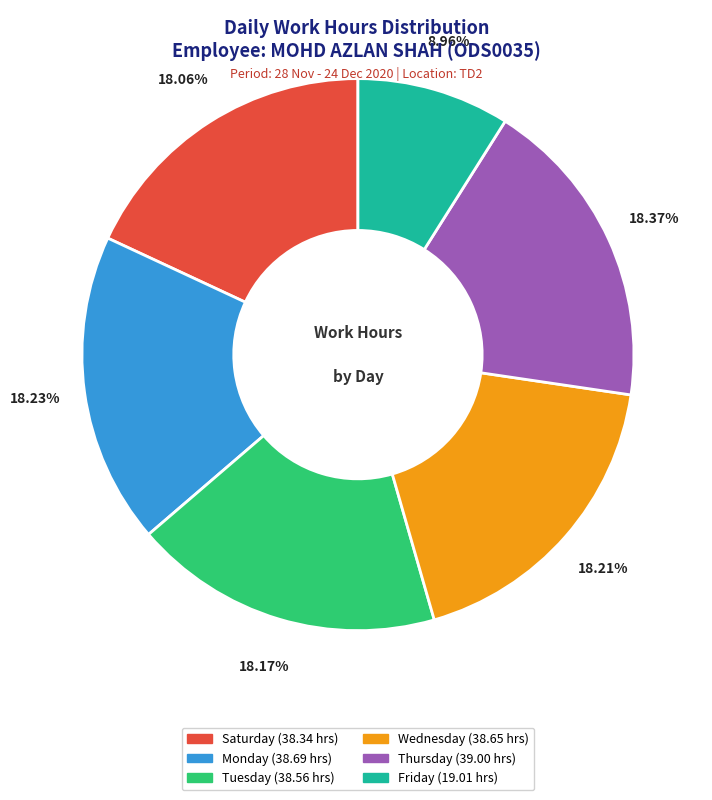

To the nearest percent, what is the average slice percentage?

17%